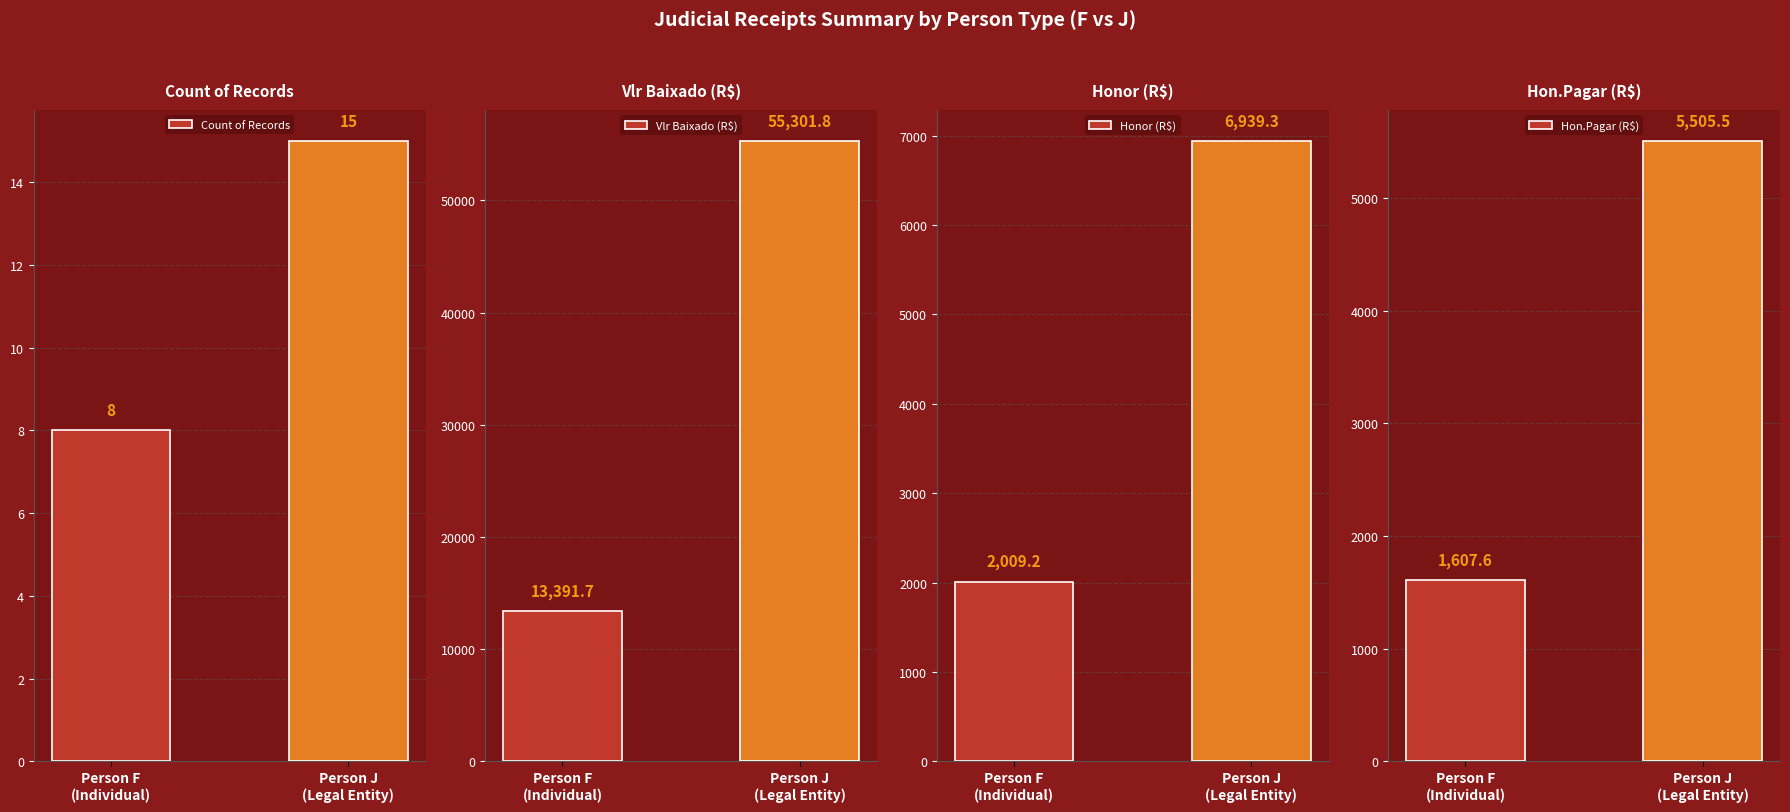

Reading left to right, transcribe all the data shown in this chart.

Count of Records: Person F
(Individual)=8.0	Person J
(Legal Entity)=15.0
Vlr Baixado (R$): Person F
(Individual)=13391.7	Person J
(Legal Entity)=55301.8
Honor (R$): Person F
(Individual)=2009.2	Person J
(Legal Entity)=6939.3
Hon.Pagar (R$): Person F
(Individual)=1607.6	Person J
(Legal Entity)=5505.5